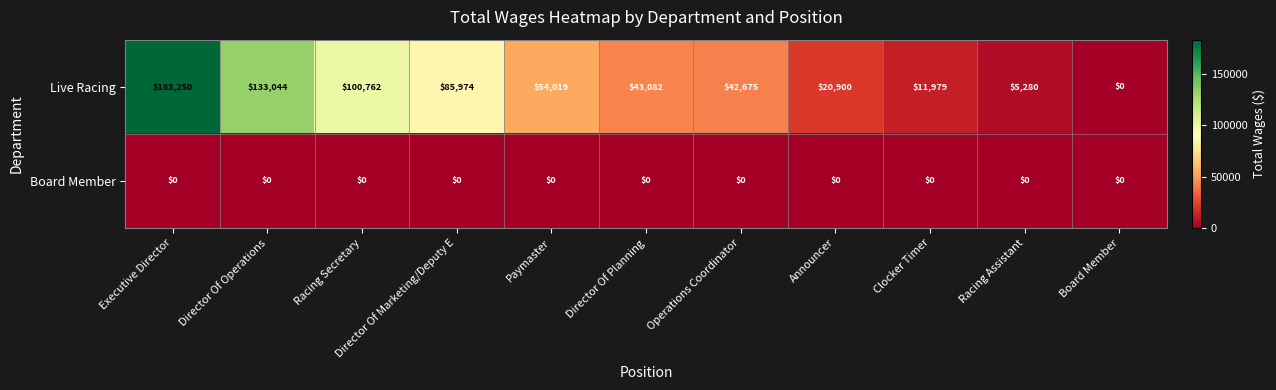

What is the sum of all Live Racing values?

680965